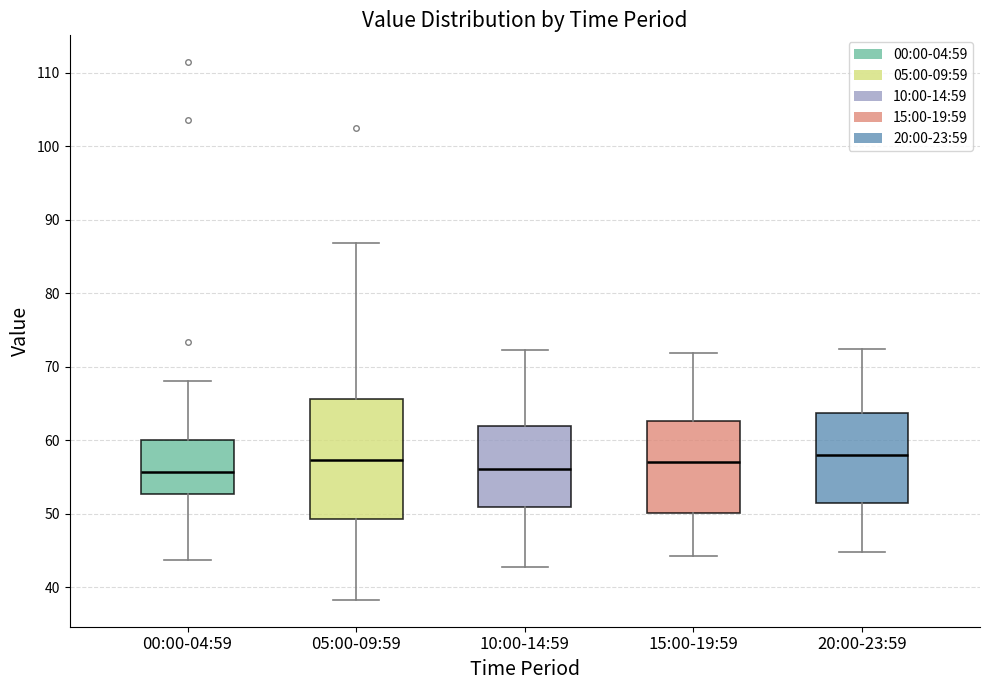

Comparing the boxes themselves (not the whiskers), which one is the tallest?

05:00-09:59